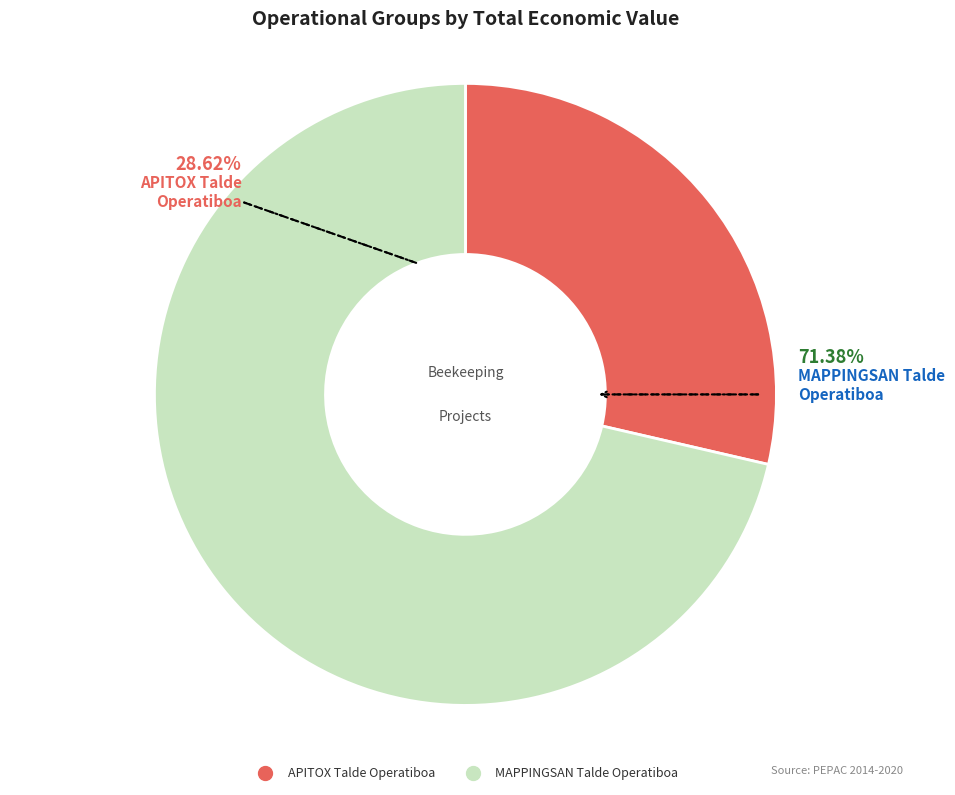

Rank the categories by value from lowest to highest.

APITOX Talde Operatiboa, MAPPINGSAN Talde Operatiboa